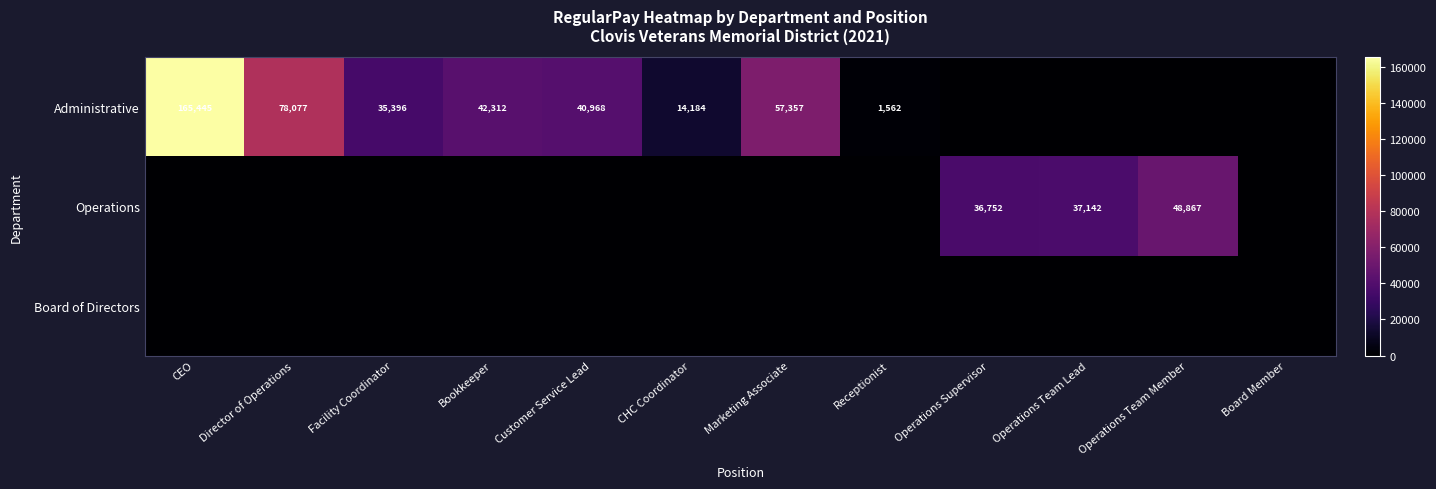

Is the value of Operations at Operations Supervisor greater than the value of Administrative at Facility Coordinator?

Yes